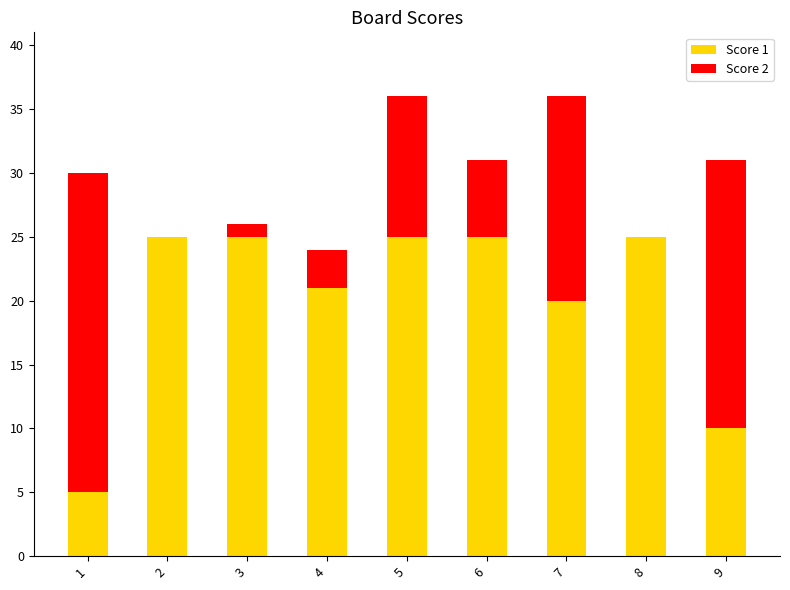

What is the total value across all series at 8?

25